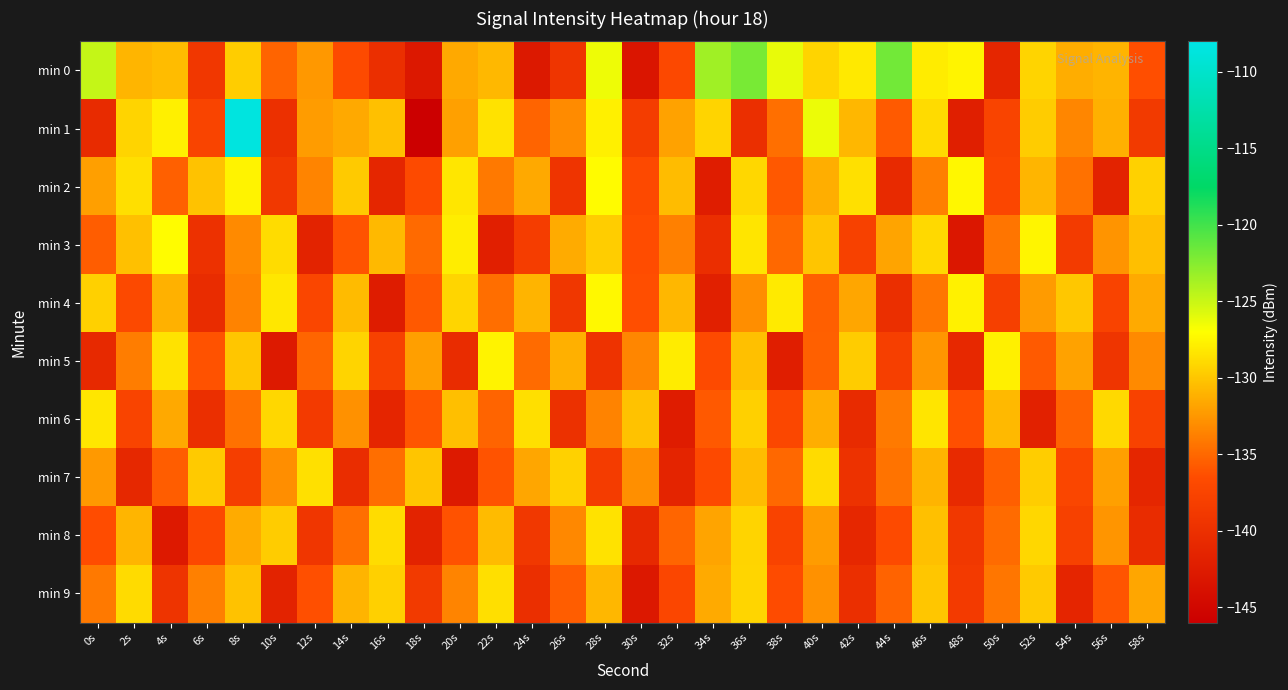

List the series in order of their peak value, highest first.

min 1, min 0, min 3, min 2, min 4, min 5, min 6, min 8, min 7, min 9